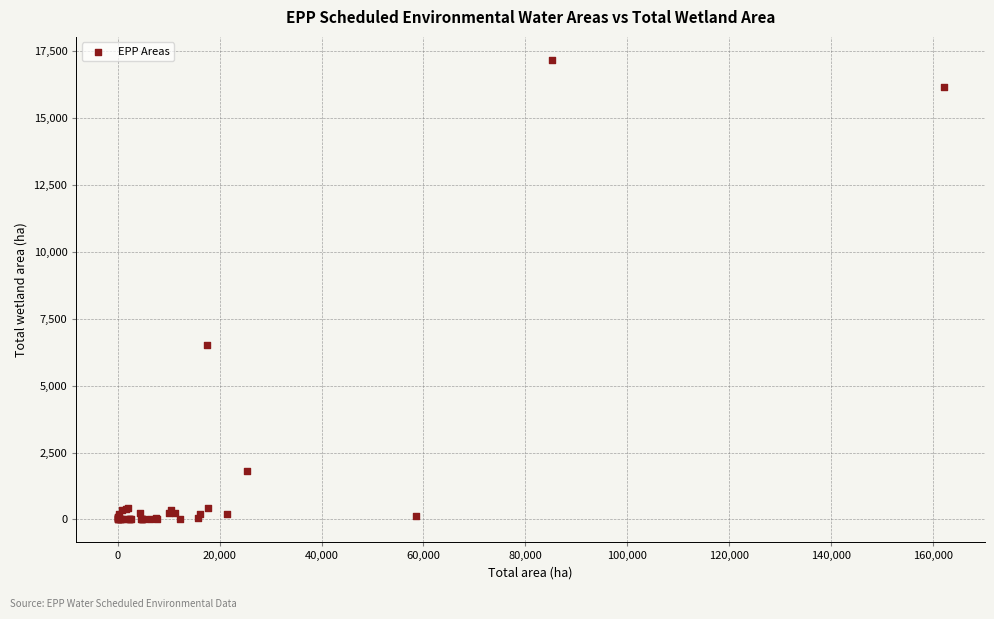

What Y value in the scatter plot is closest to 8585?

6504